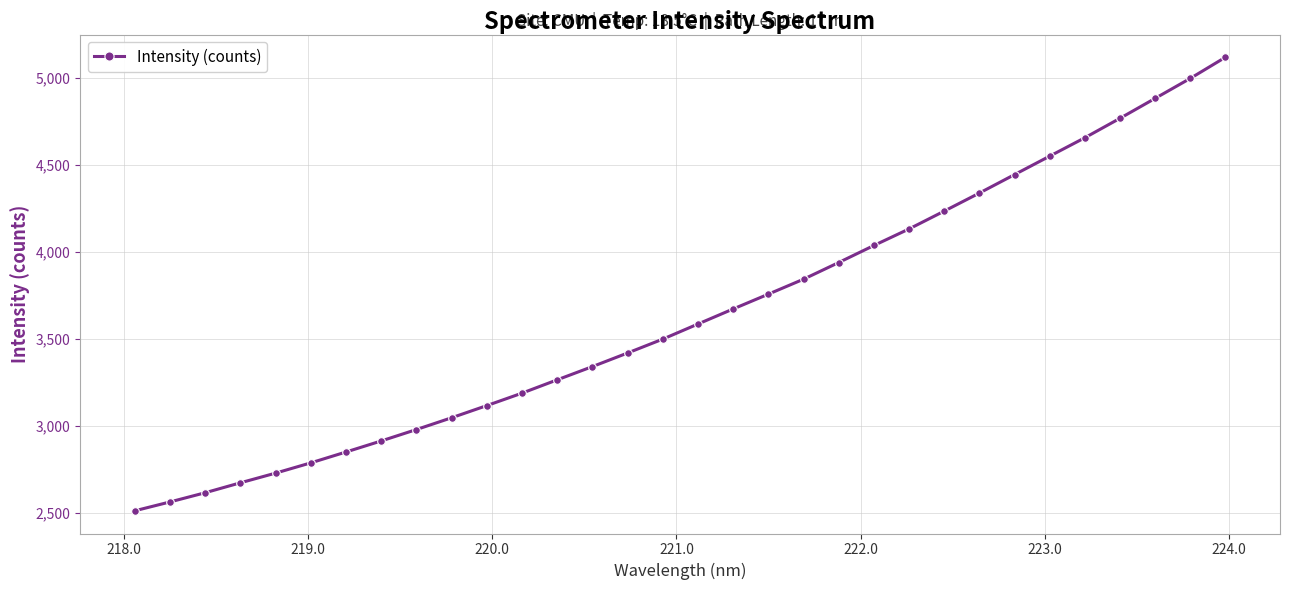

True or false: the data has more than 2 interior local peaks.

False